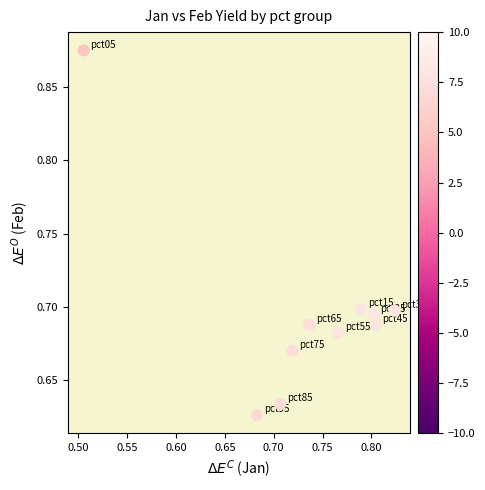

What is the range of X values (max minus min)?

0.3